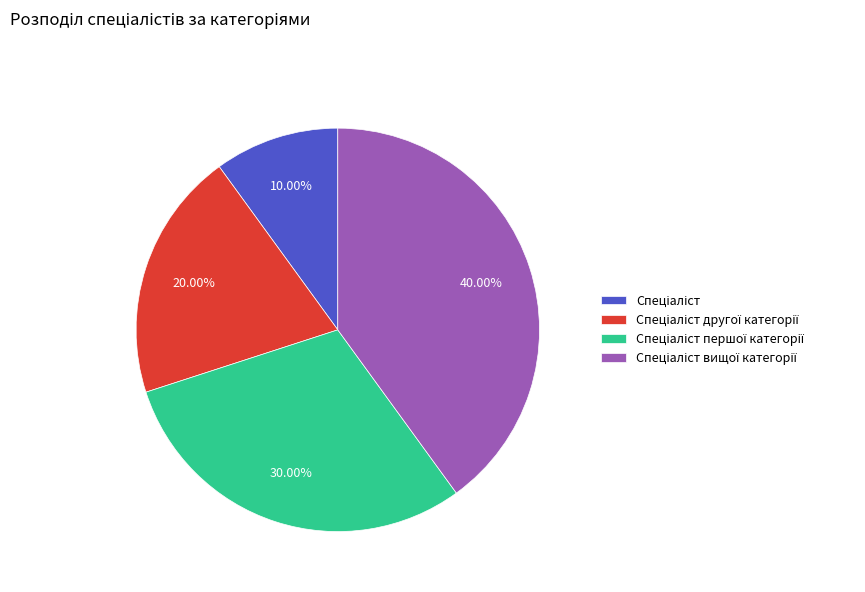

Is there any slice that represents more than half of the pie?

No